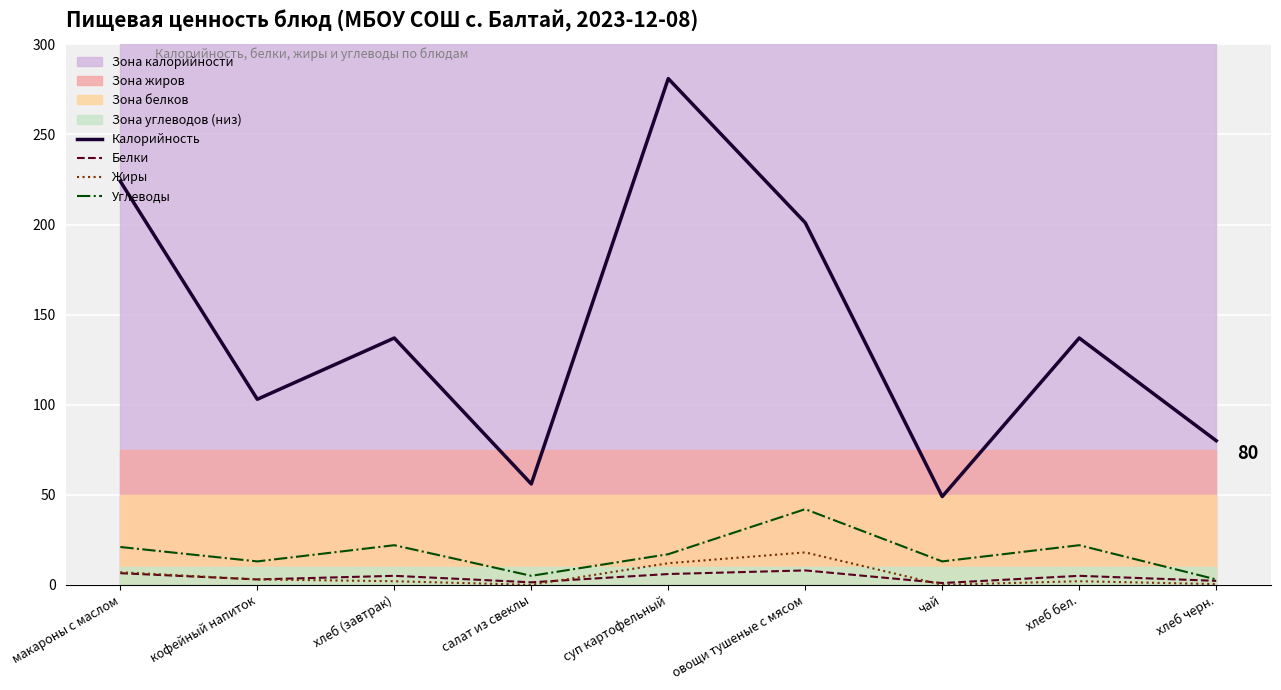

What is the label of the 7th point from the left?

чай